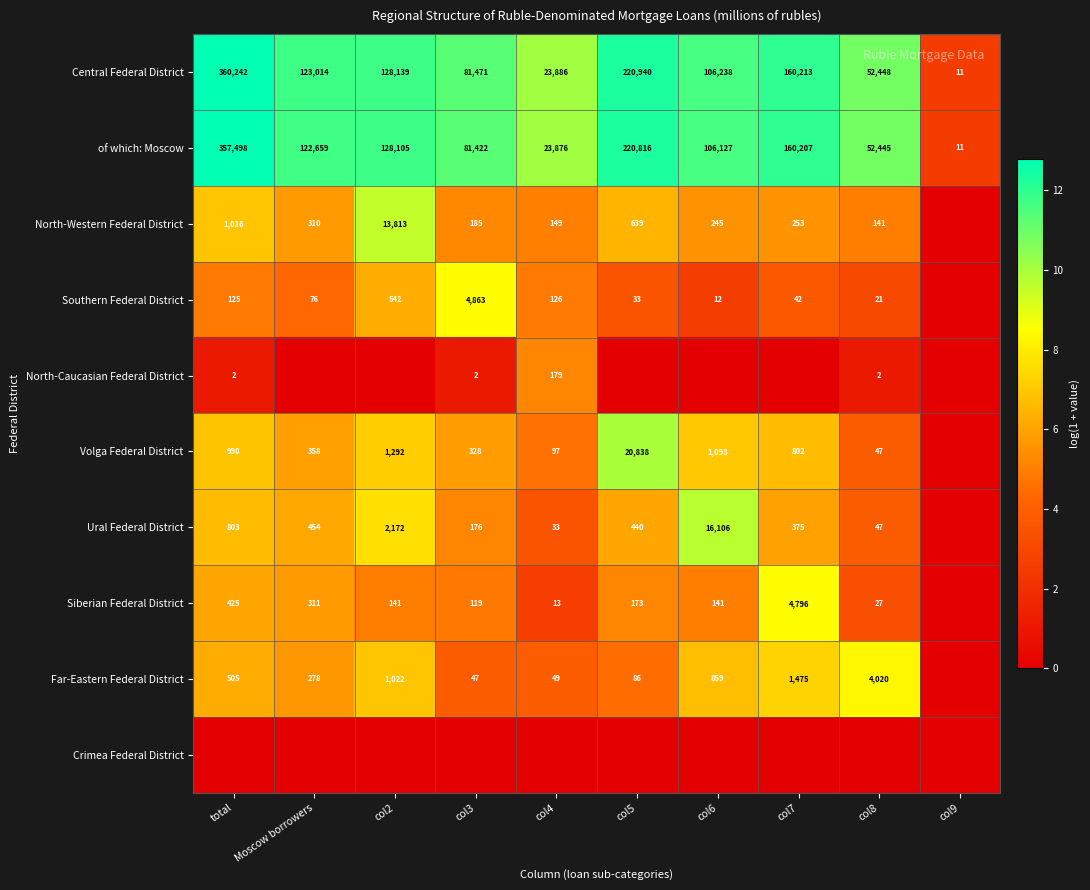

True or false: of which: Moscow has a value of 23876 at col4.

True